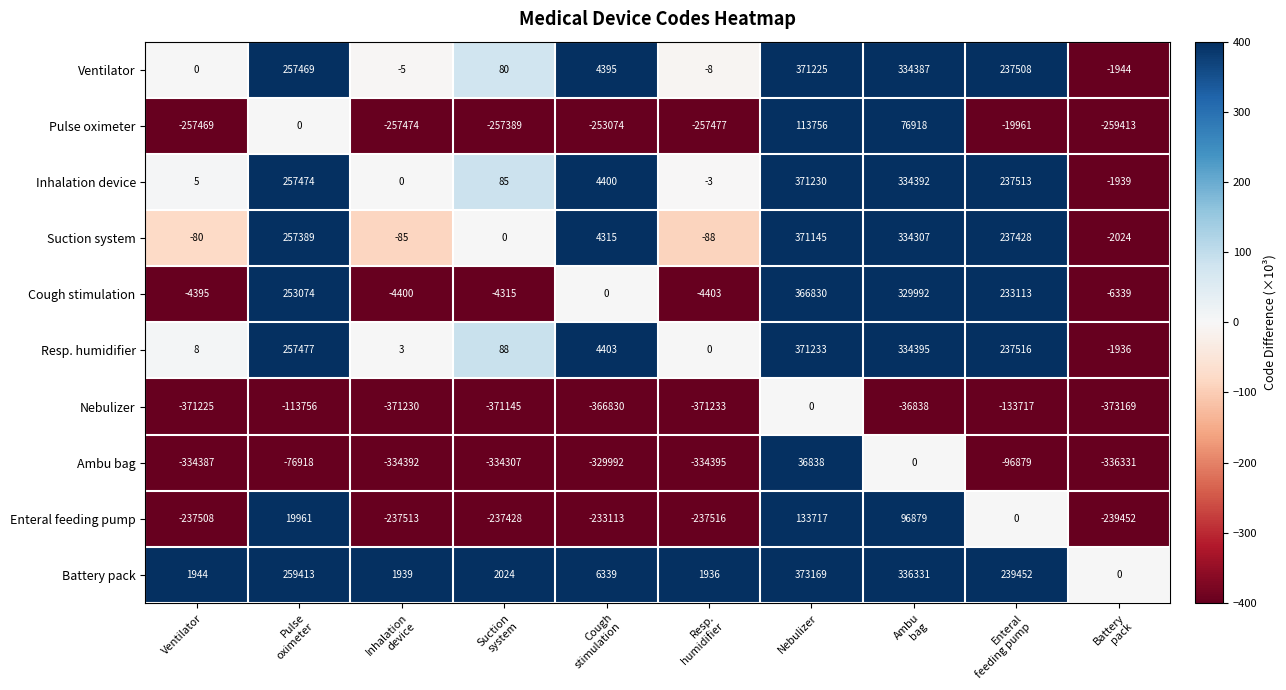

What is the difference between the maximum and minimum values in the Enteral feeding pump series?

373169